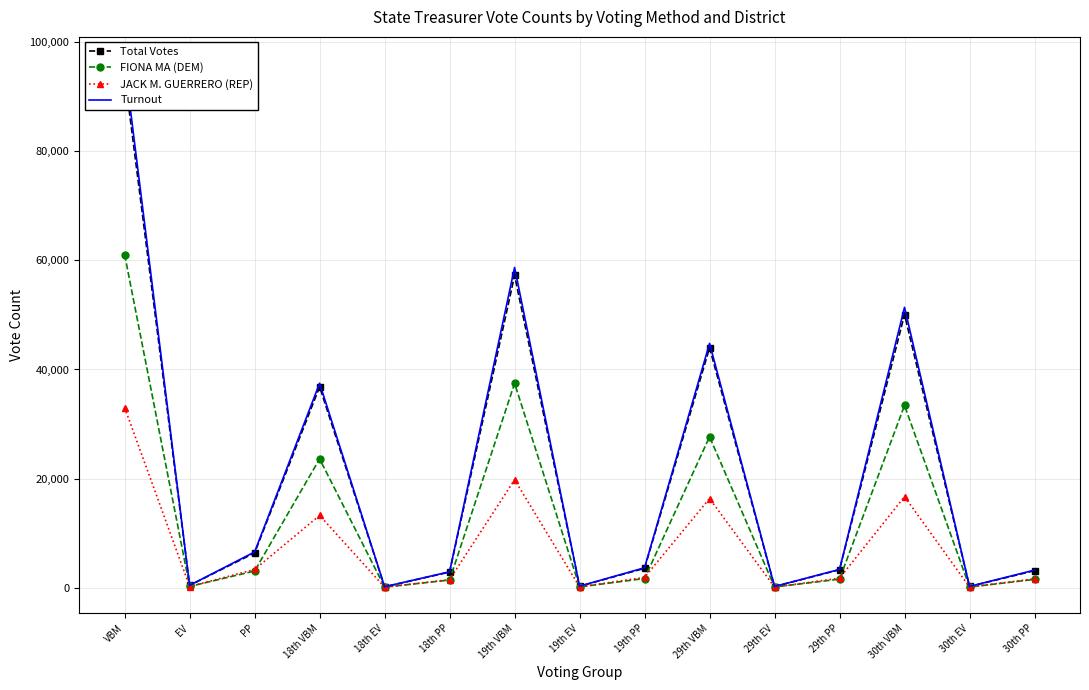

What is the sum of the FIONA MA (DEM) values at 29th PP and 18th VBM?

25140